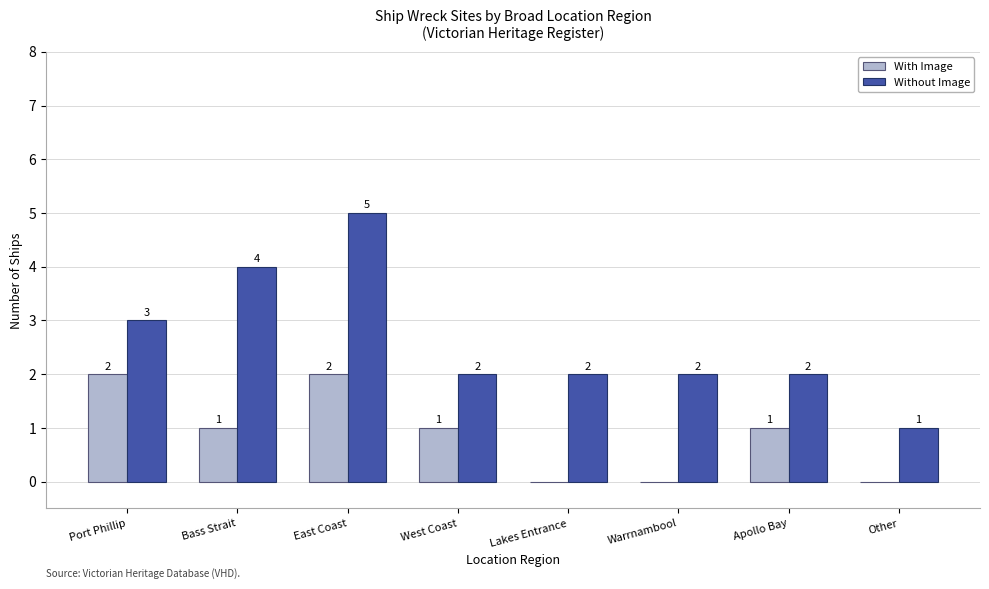

What is the sum of all With Image values?

7